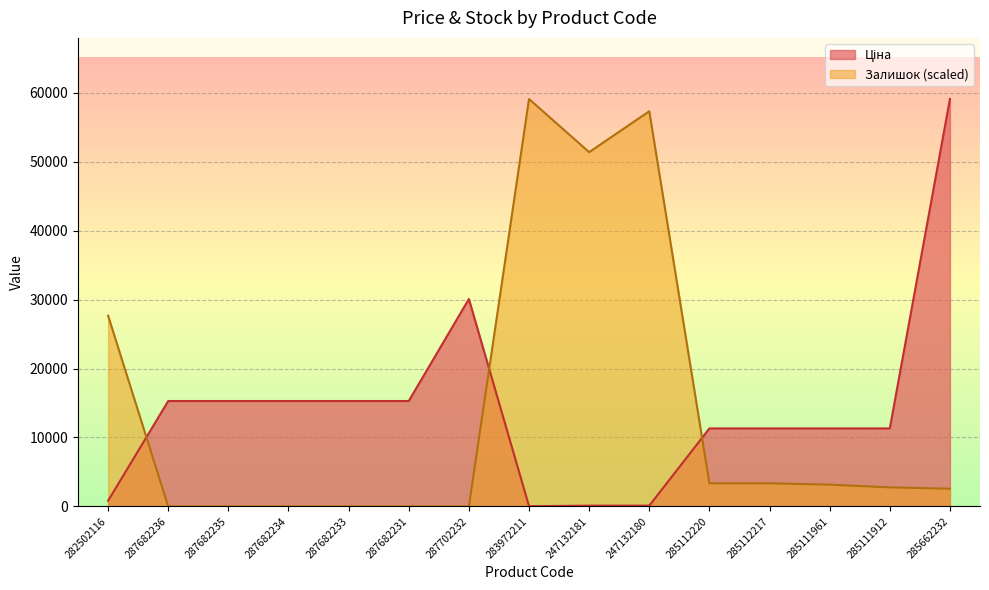

Is the value of Ціна at 247132181 greater than the value of Залишок at 285111912?

No